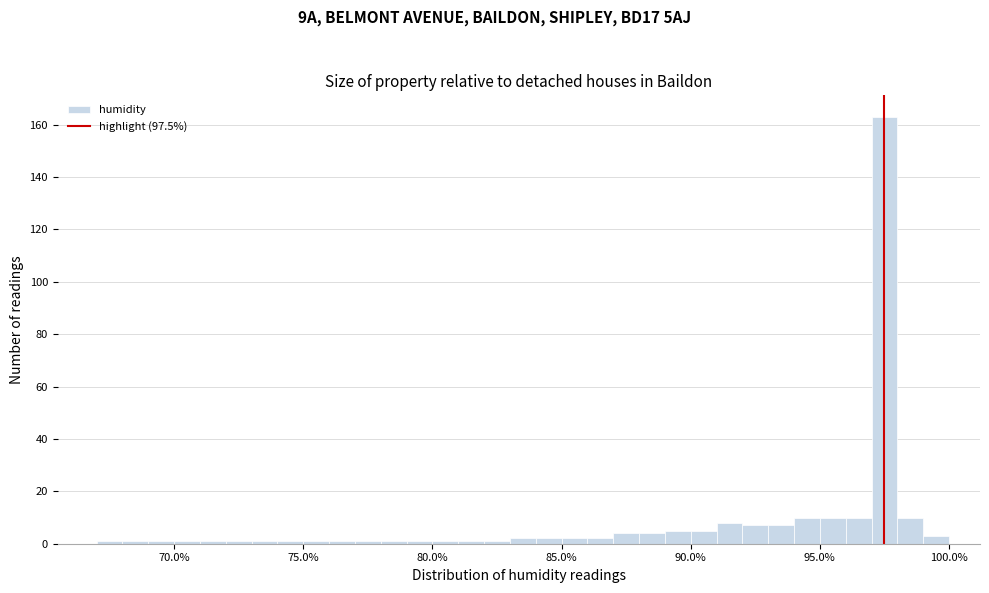

Around what value on the x-axis is the tallest bar? Give the approximate position of its centre, as read against the axis.

97.5